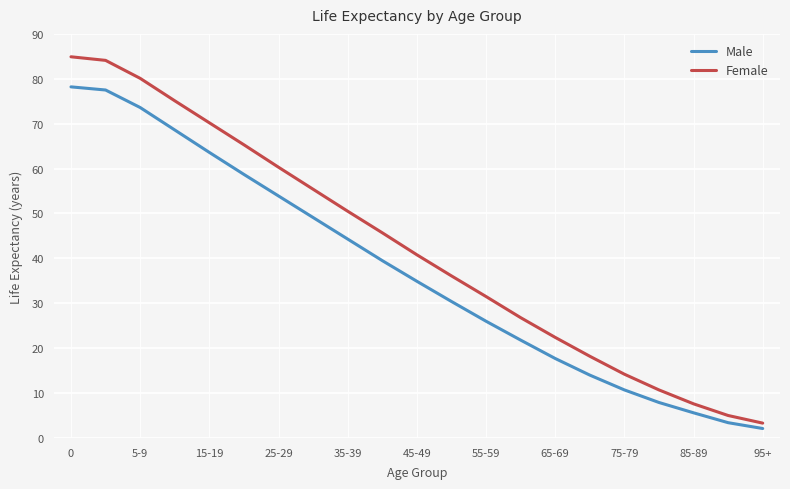

Rank the series by their average value, from lowest to highest.

Male, Female